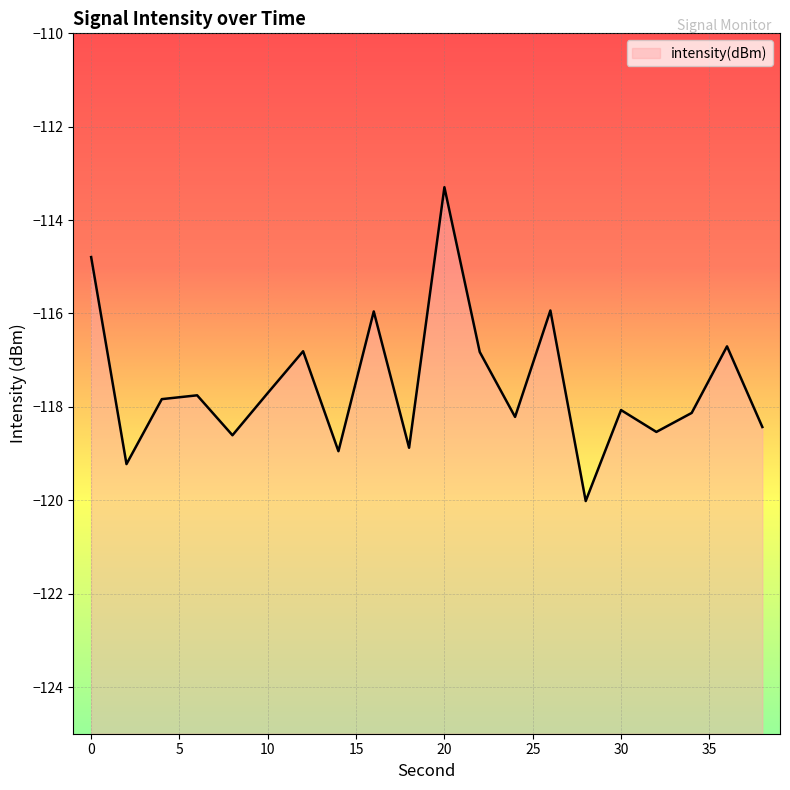

What is the minimum value shown in the chart?

-120.0